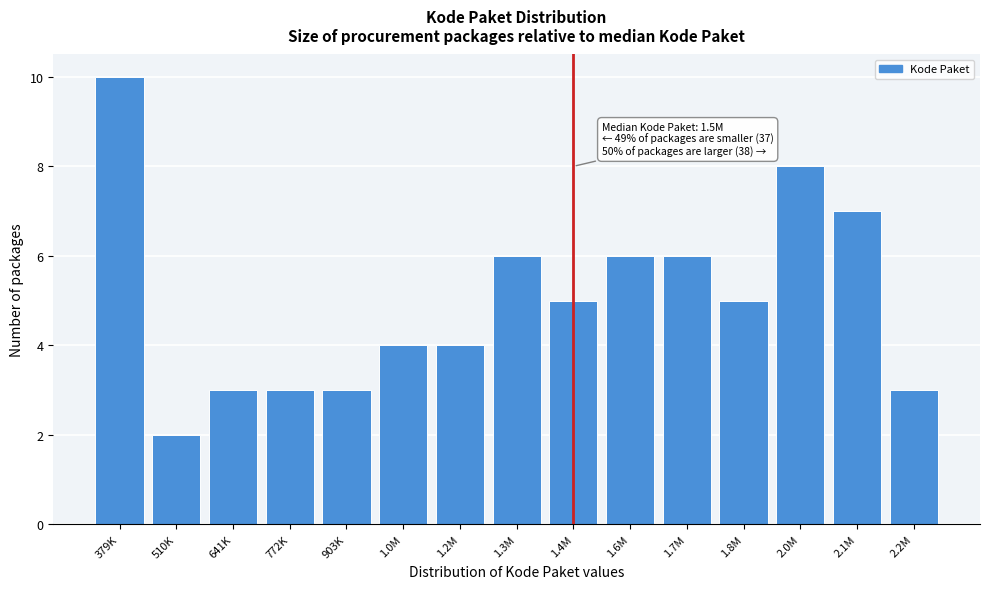

Reading left to right, list all the values displayed in this chart.

10	2	3	3	3	4	4	6	5	6	6	5	8	7	3